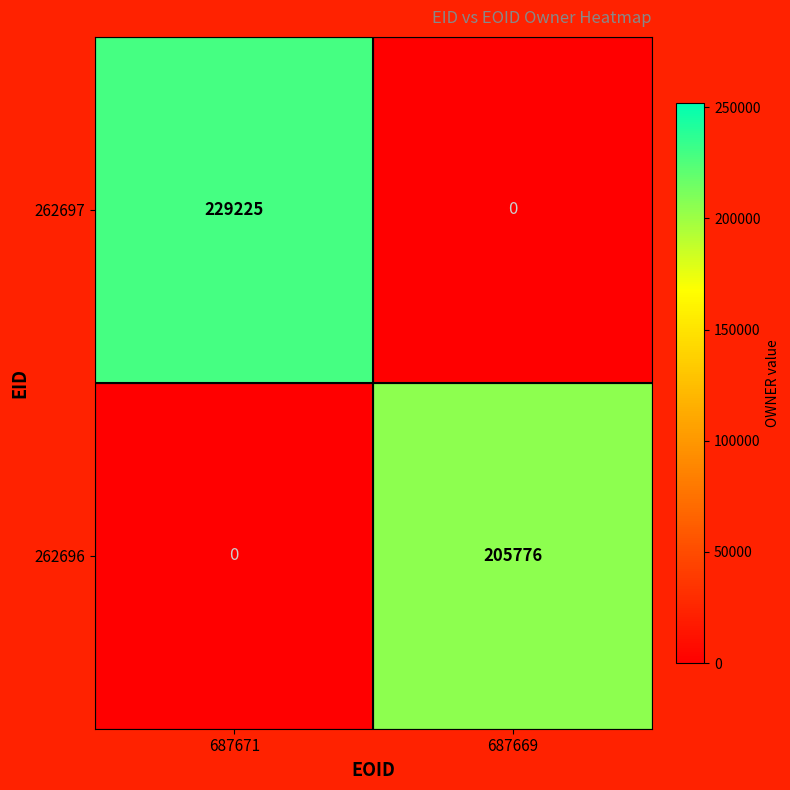

The value of 262696 at 687669 is 129103. True or false?

False